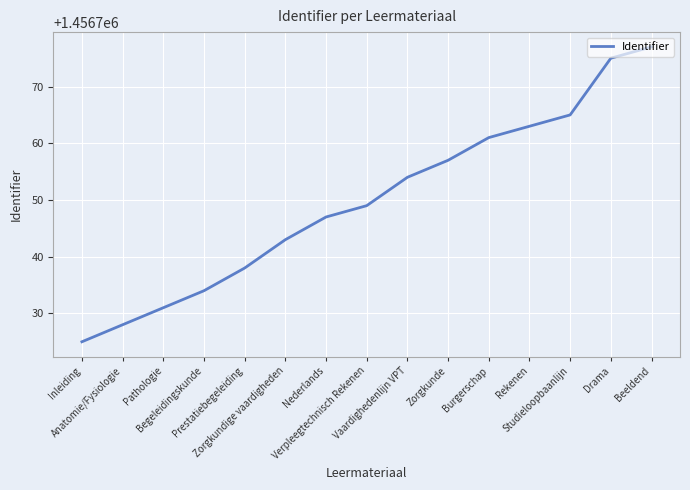

Which category has the lowest value across all series?

Inleiding